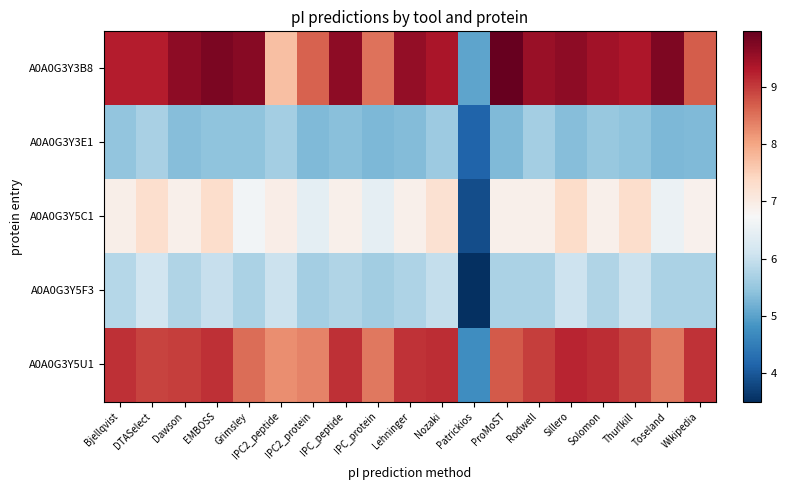

Which label corresponds to the smallest value in the chart?

Patrickios